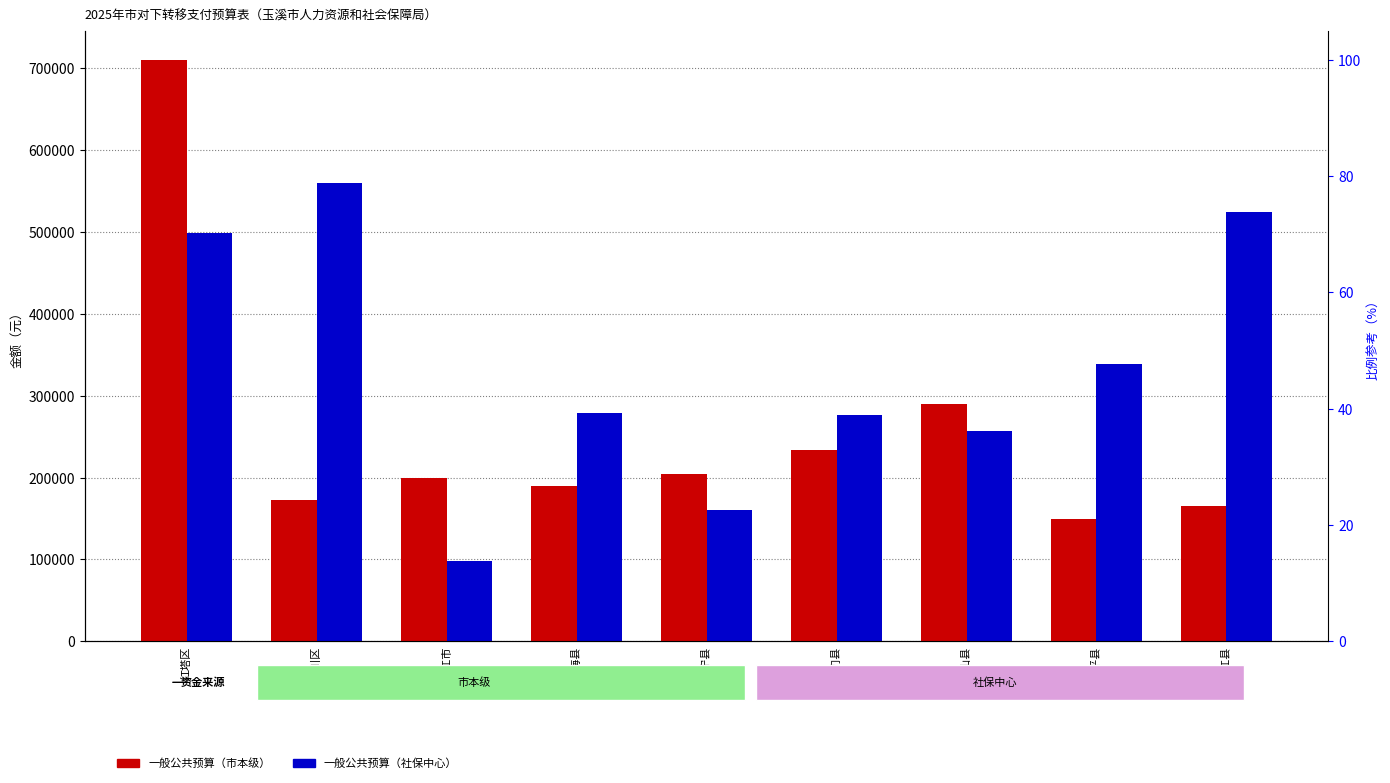

What is the label of the 8th bar from the right?

江川区